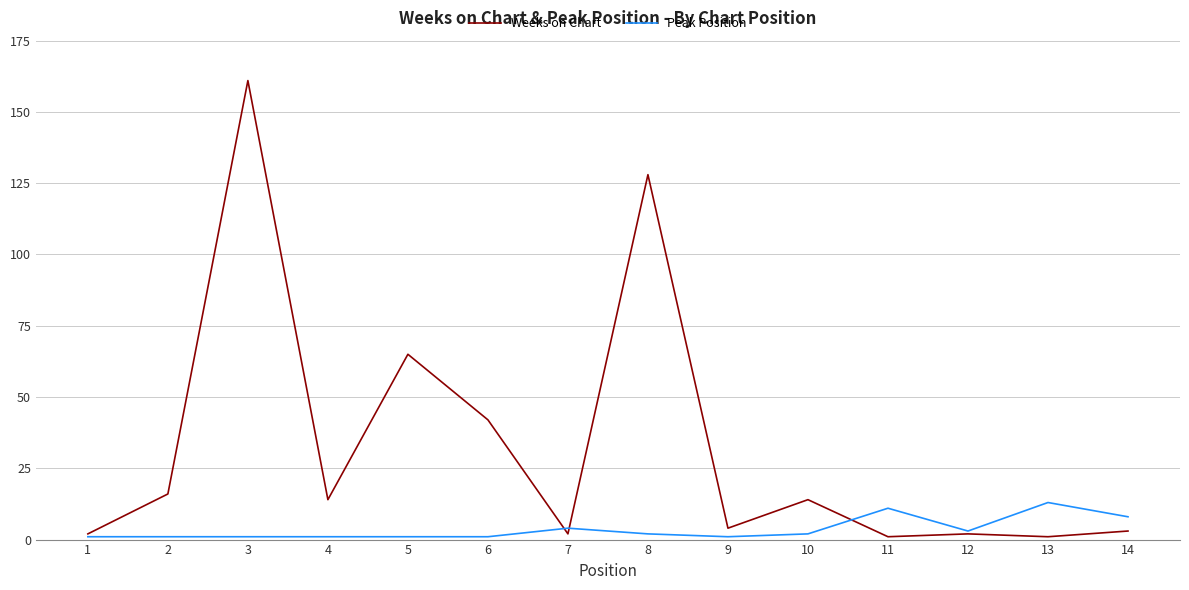

Rank the series by their maximum value, from highest to lowest.

Weeks on Chart, Peak Position